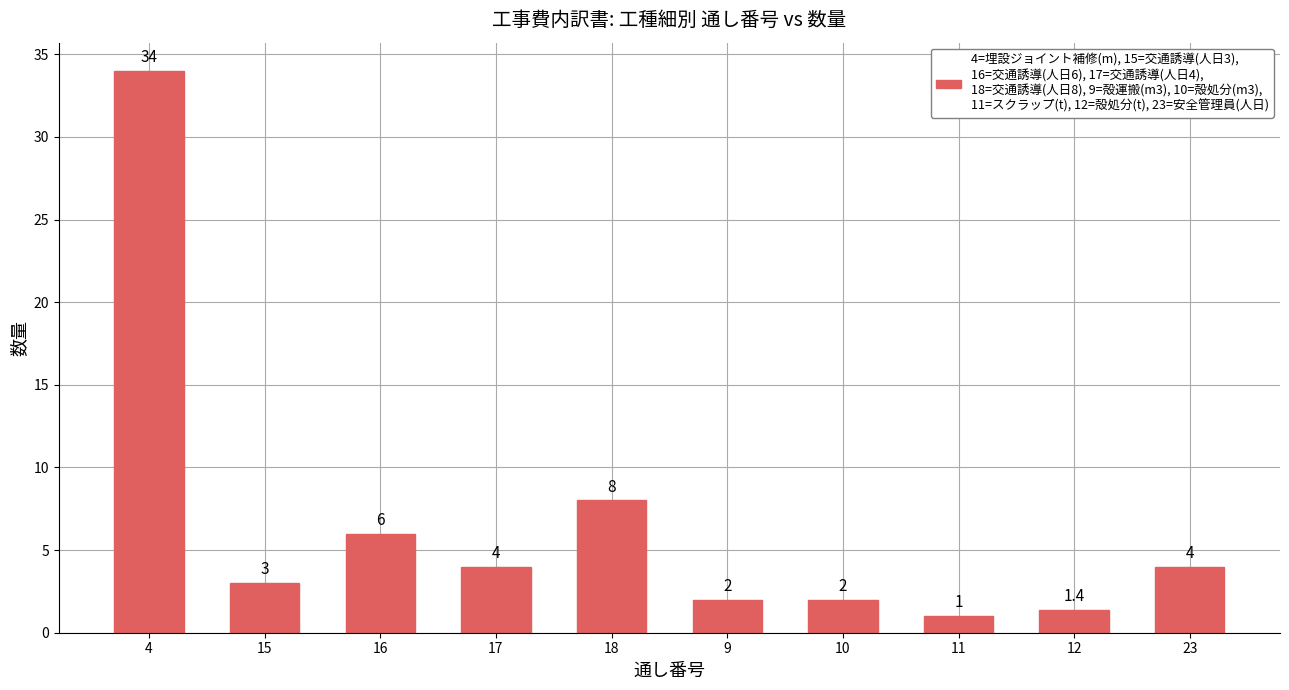

At which label is the value closest to 17?

18